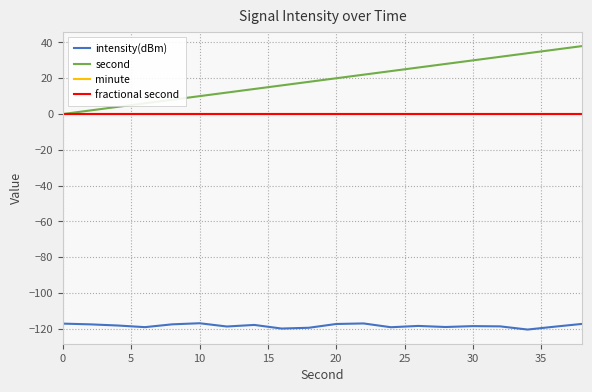

Which series has the largest range (max minus min)?

second